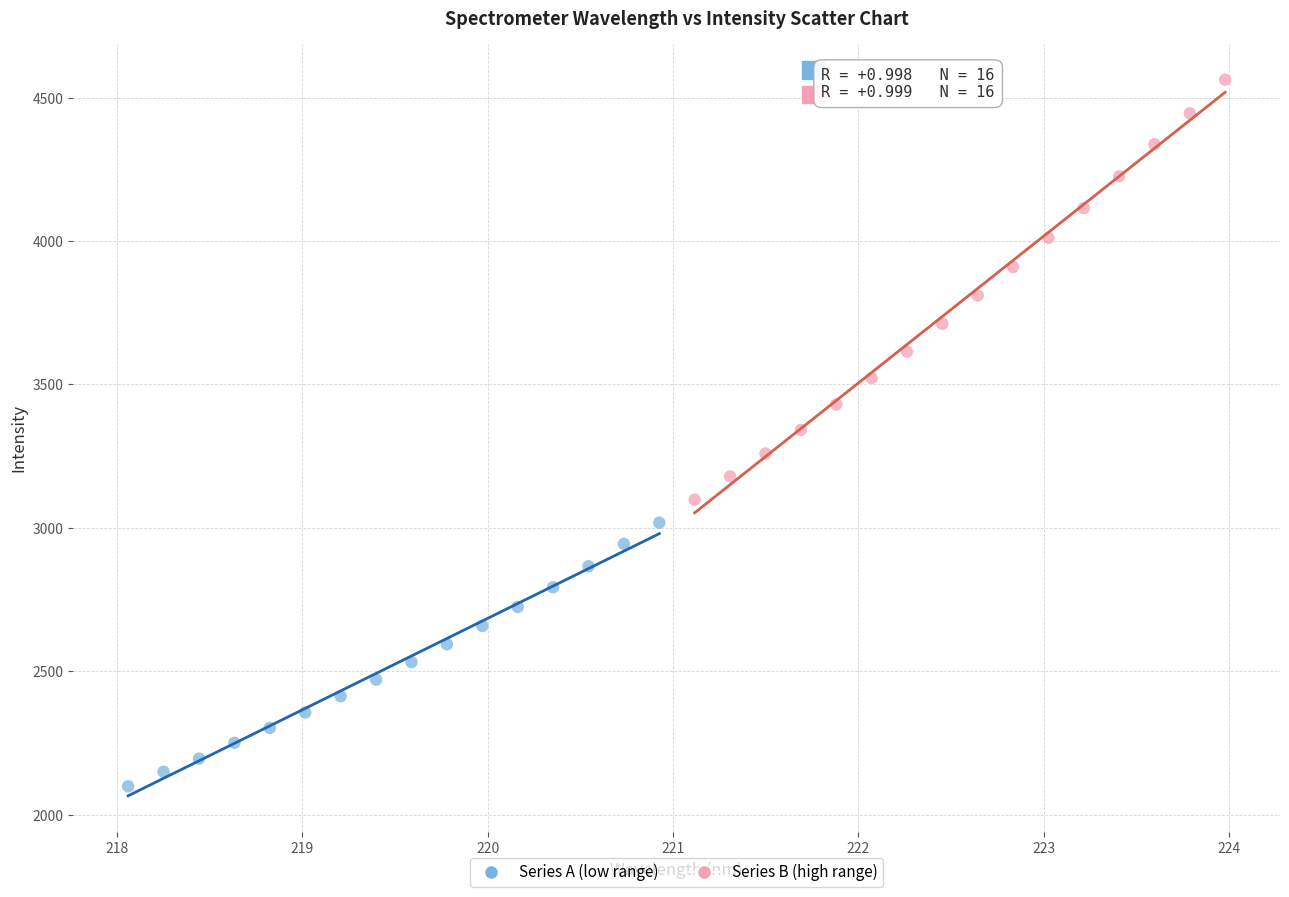

What are all the series names shown in the legend?

Series A (low range), Series B (high range)